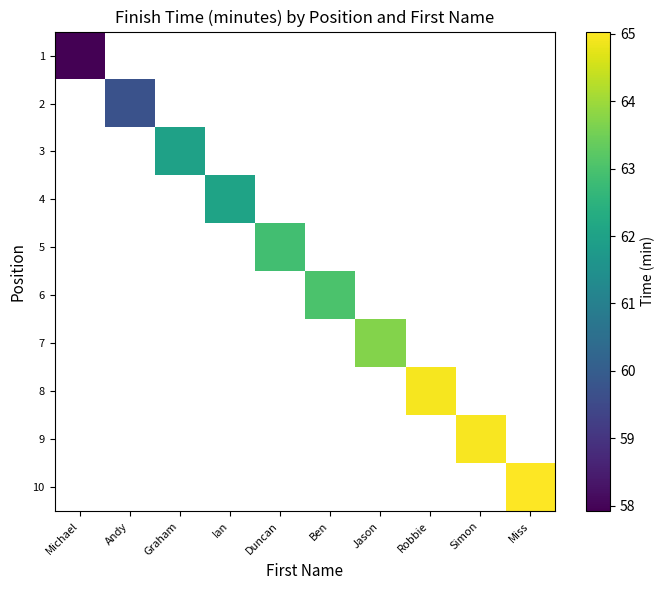

Which series has the largest range (max minus min)?

1